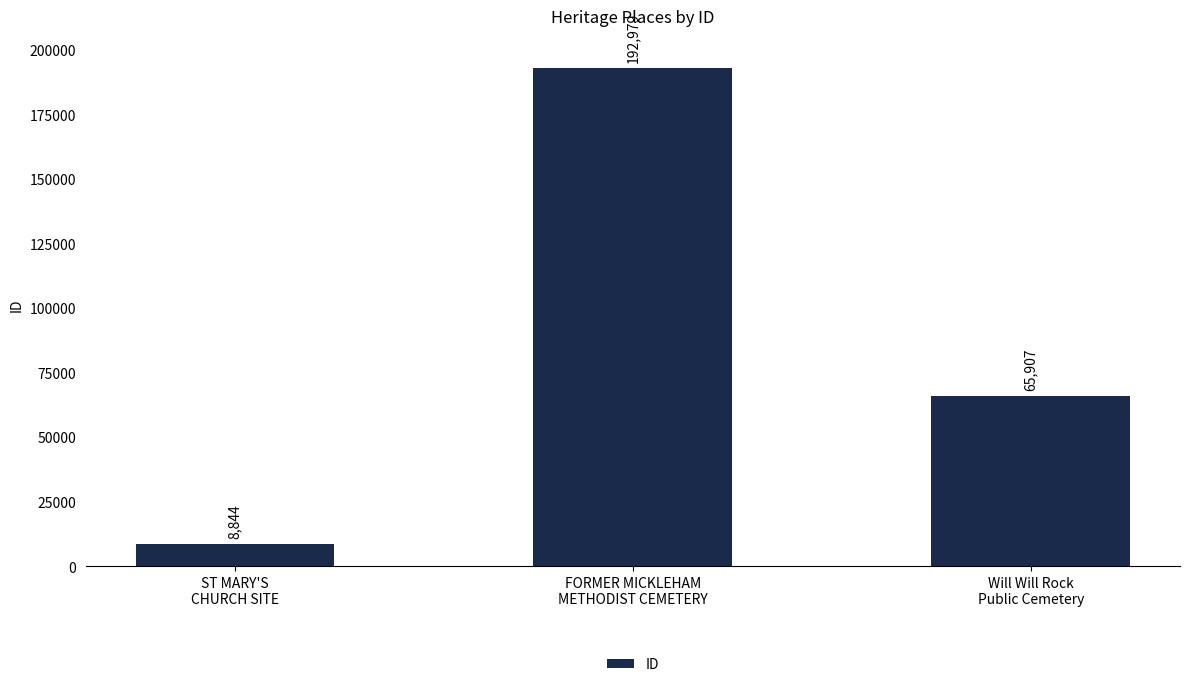

What is the difference between the maximum and second lowest values?

127072